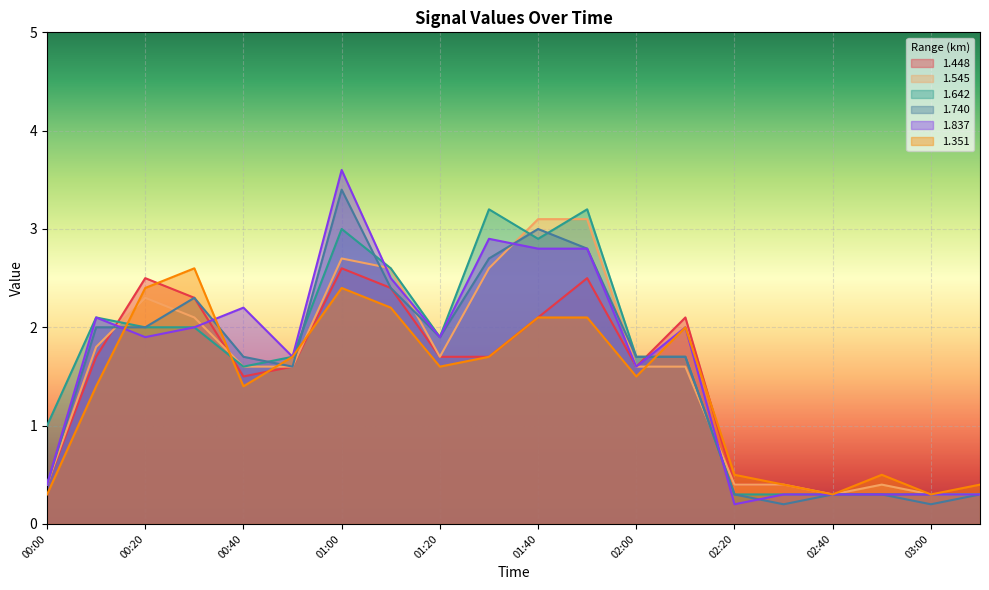

What is the total value across all series at 02:40?

1.8